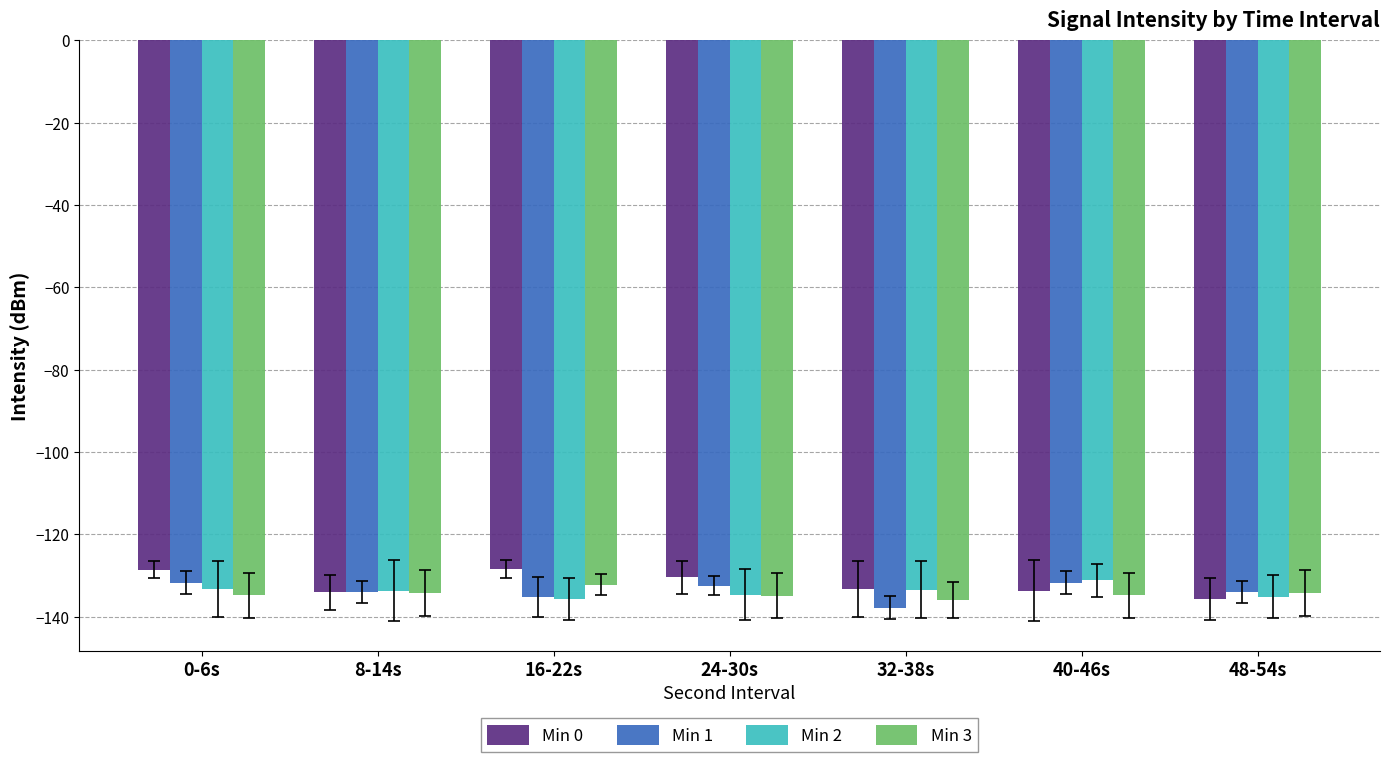

What is the total value across all series at 40-46s?

-531.4